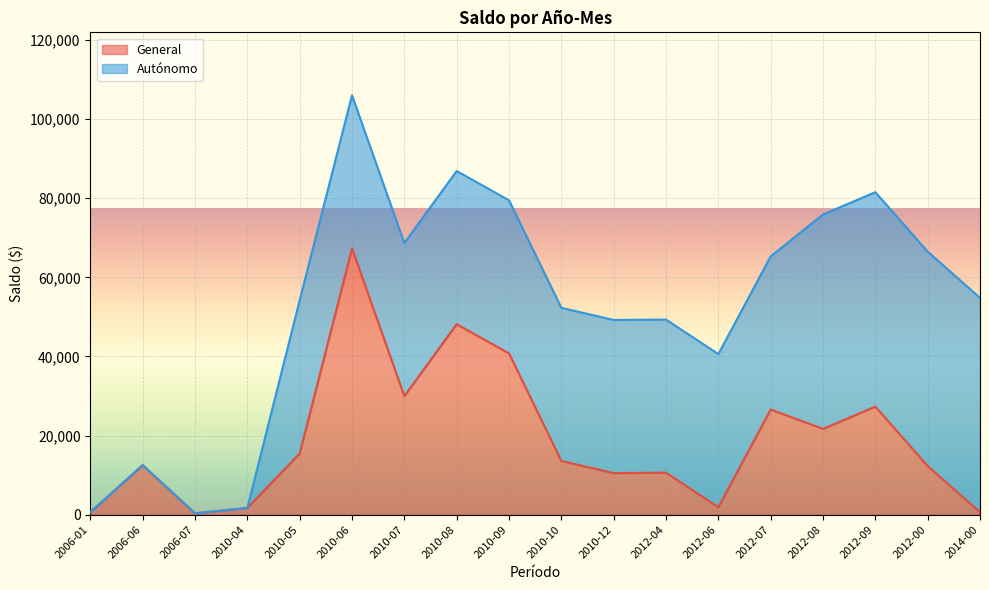

Which category has the highest value in the General series?

2010-06